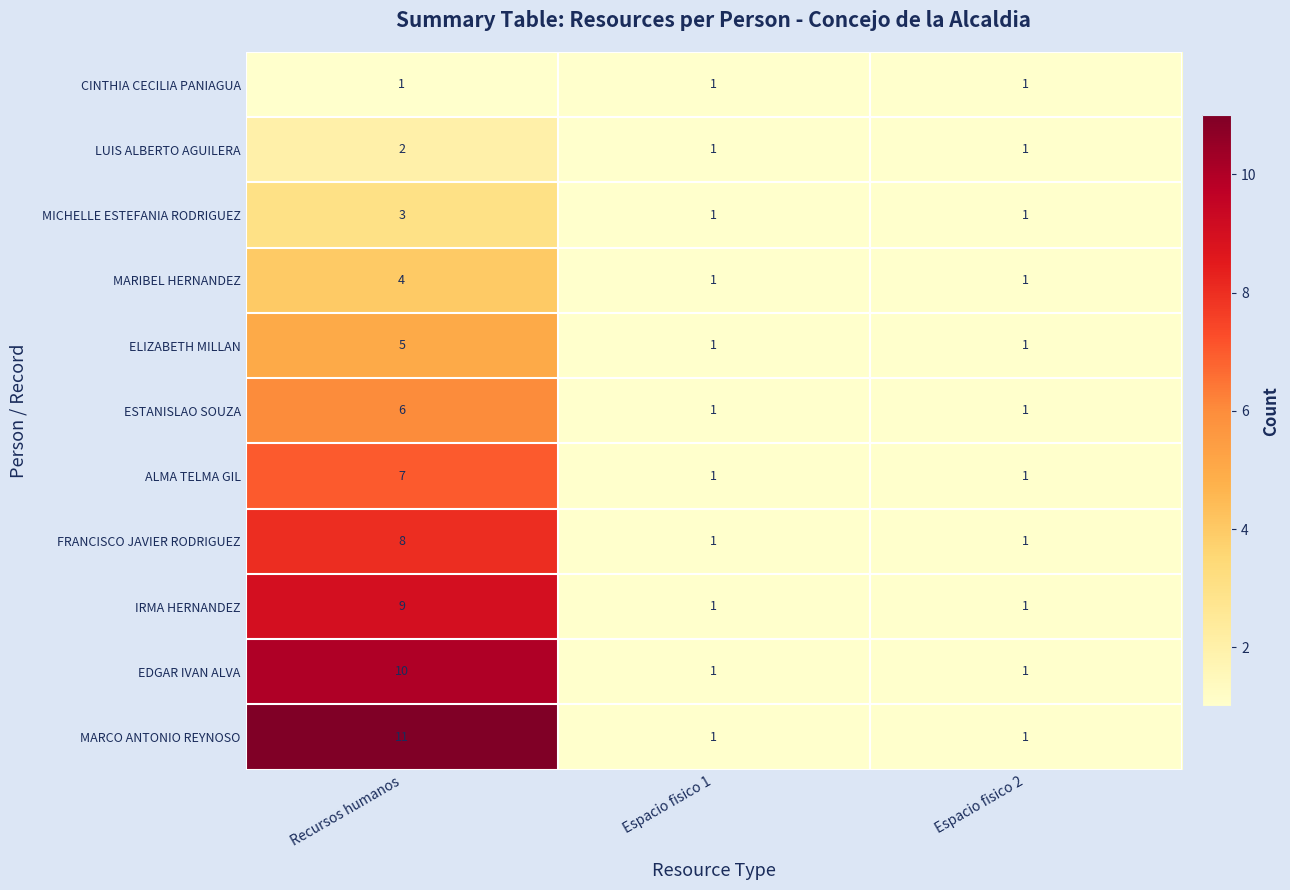

Rank the series by their maximum value, from lowest to highest.

CINTHIA CECILIA PANIAGUA, LUIS ALBERTO AGUILERA, MICHELLE ESTEFANIA RODRIGUEZ, MARIBEL HERNANDEZ, ELIZABETH MILLAN, ESTANISLAO SOUZA, ALMA TELMA GIL, FRANCISCO JAVIER RODRIGUEZ, IRMA HERNANDEZ, EDGAR IVAN ALVA, MARCO ANTONIO REYNOSO